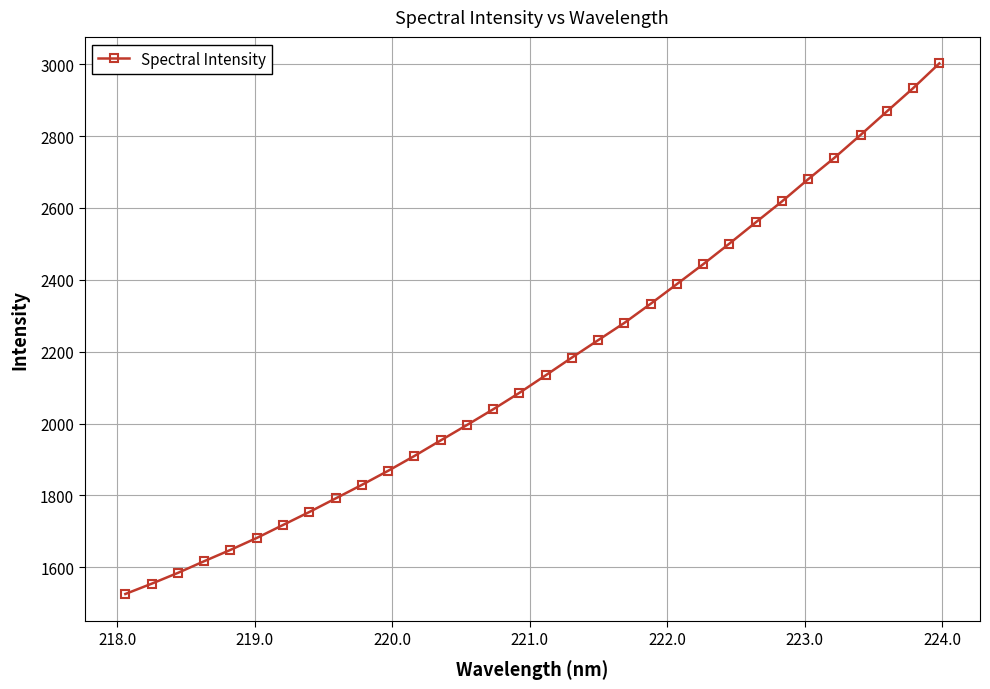

What is the value of the 1st point from the left?

1525.5